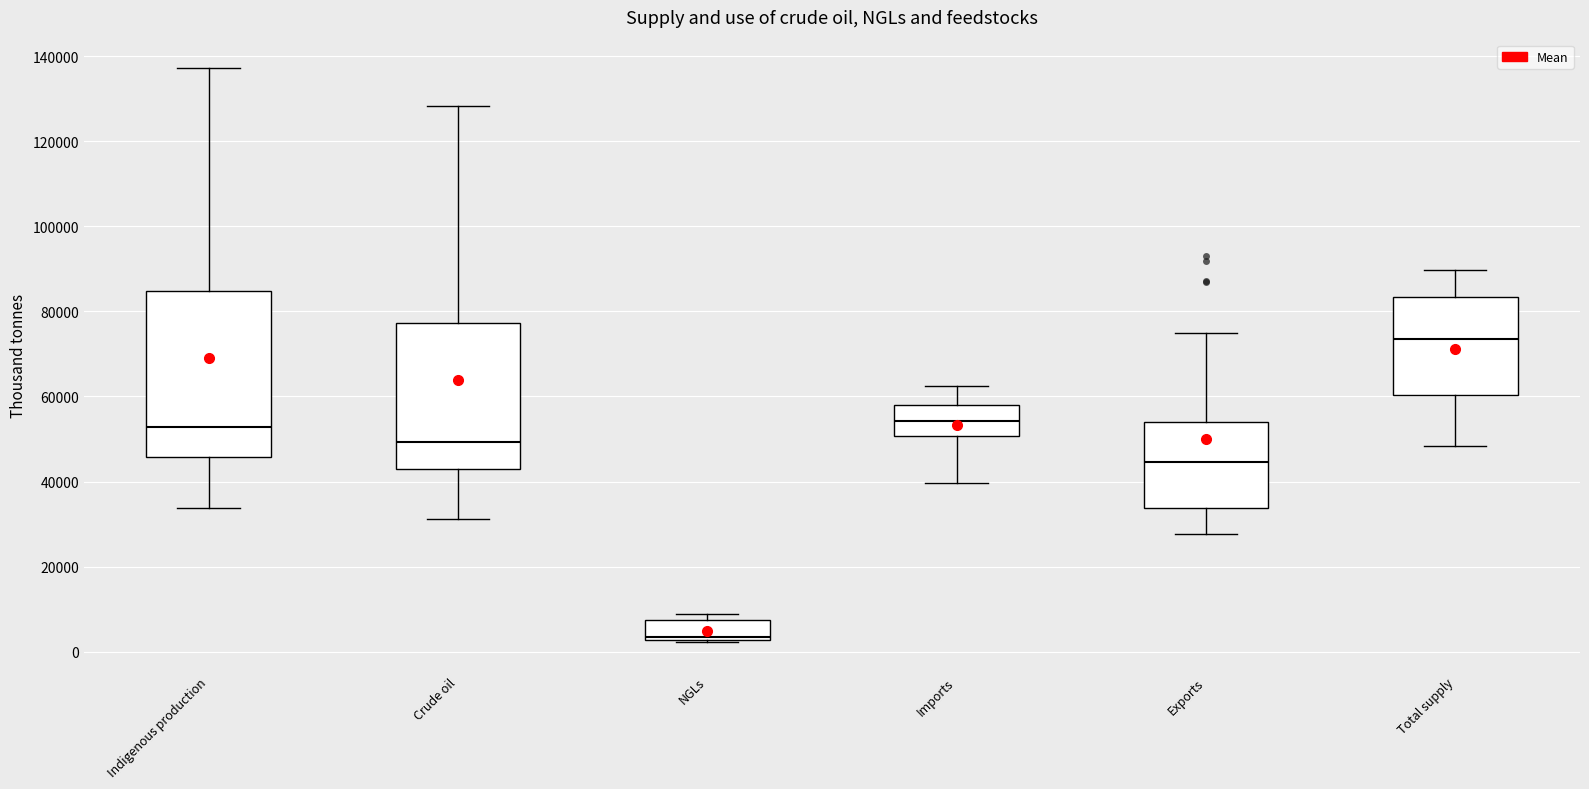

Reading left to right, transcribe this box plot: for each box, give where its median line is, the range the box spans, and where its two whiskers end, as read against the y-axis. The values are not printed on the chart, so give them approximately, as read against the axis.

Indigenous production: median 52000, box 46000 to 84000, whiskers 34000 to 138000
Crude oil: median 50000, box 42000 to 78000, whiskers 32000 to 128000
NGLs: median 4000, box 2000 to 8000, whiskers 2000 (just below the box's lower edge) to 8000 (just above the box's upper edge)
Imports: median 54000, box 50000 to 58000, whiskers 40000 to 62000
Exports: median 44000, box 34000 to 54000, whiskers 28000 to 74000
Total supply: median 74000, box 60000 to 84000, whiskers 48000 to 90000